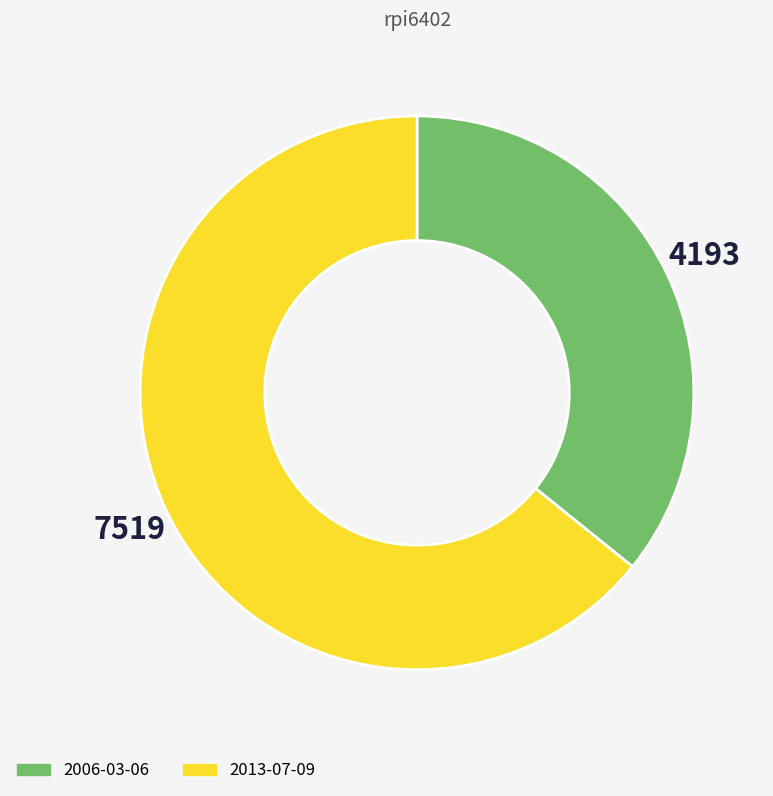

Is there any slice that represents more than half of the pie?

Yes